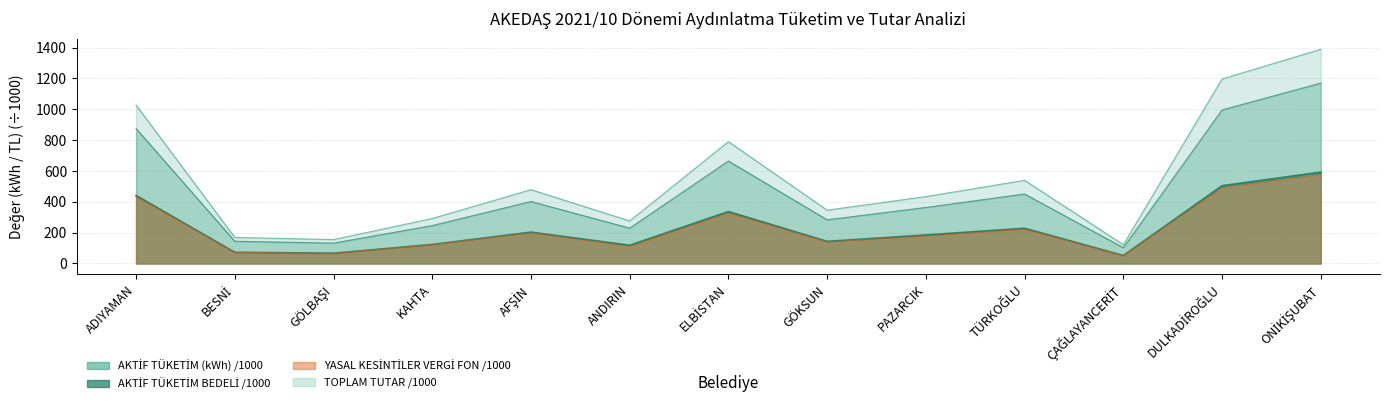

List the labels in order of YASAL KESİNTİLER VERGİ FON value, smallest first.

ÇAĞLAYANCERİT, GÖLBAŞI, BESNİ, ANDIRIN, KAHTA, GÖKSUN, PAZARCIK, AFŞİN, TÜRKOĞLU, ELBİSTAN, ADIYAMAN, DULKADİROĞLU, ONİKİŞUBAT